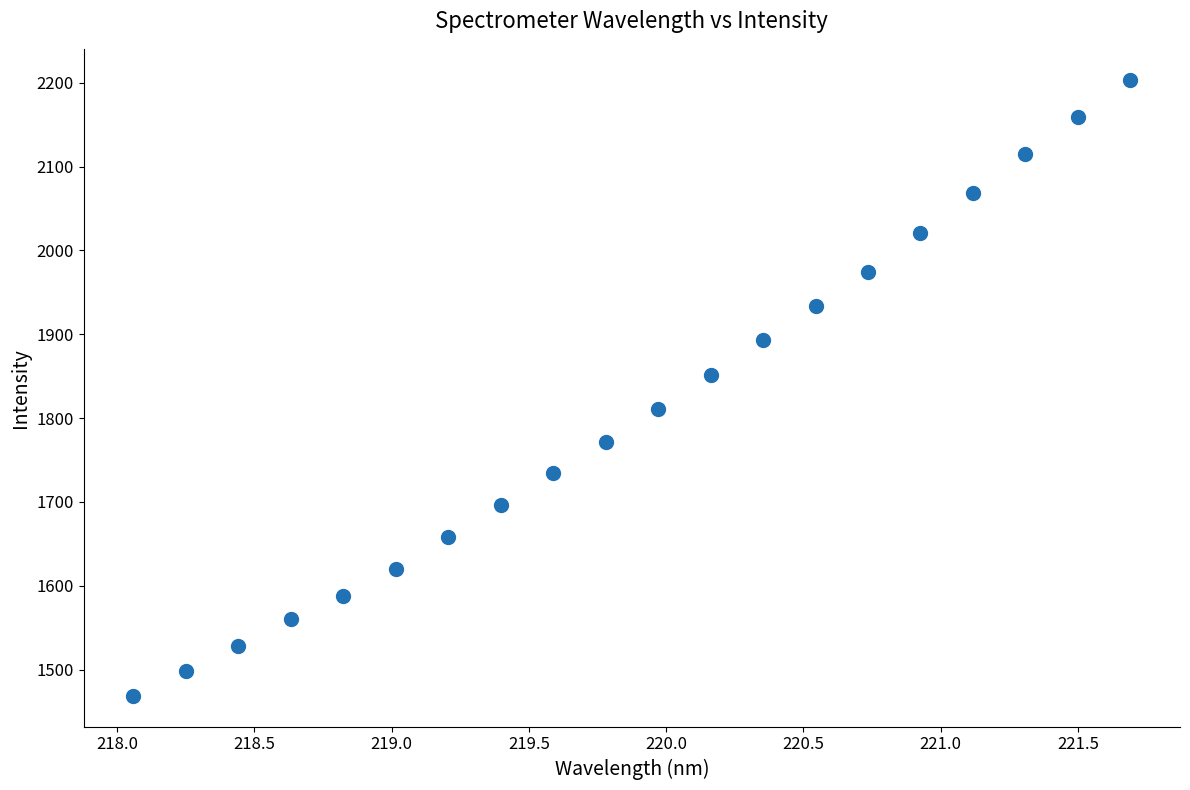

What is the range of X values (max minus min)?

3.6